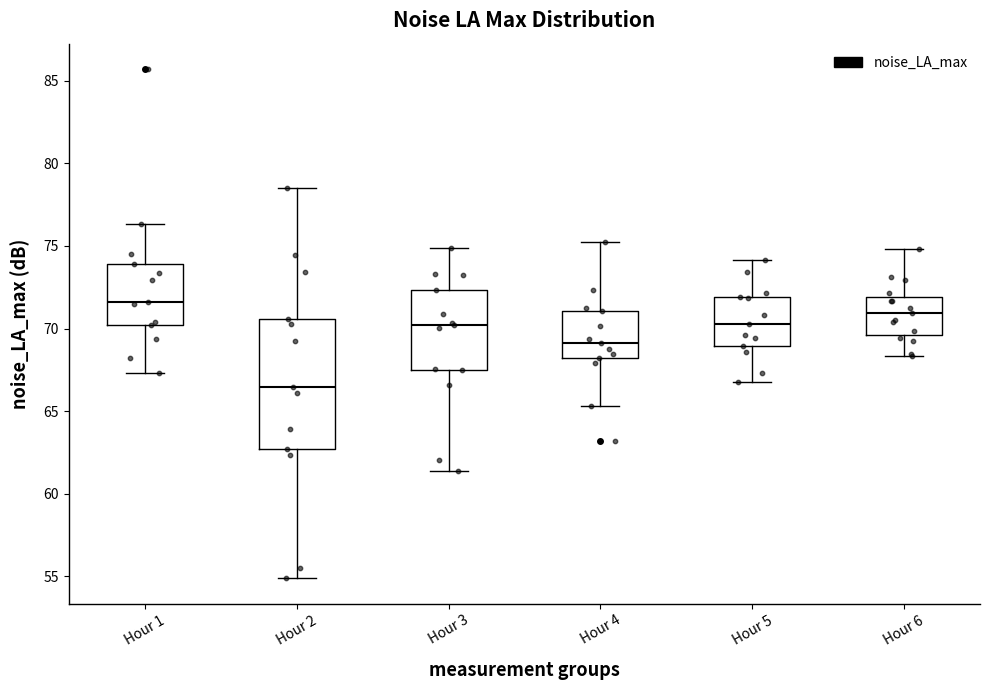

Reading left to right, read every box against the y-axis: the position of its median line, the range the box covers, and the ends of its whiskers. The values are not printed on the chart, so give them approximately, as read against the axis.

Hour 1: median 71.5, box 70.0 to 74.0, whiskers 67.5 to 76.5
Hour 2: median 66.5, box 62.5 to 70.5, whiskers 55.0 to 78.5
Hour 3: median 70.0, box 67.5 to 72.5, whiskers 61.5 to 75.0
Hour 4: median 69.0, box 68.0 to 71.0, whiskers 65.5 to 75.0
Hour 5: median 70.5, box 69.0 to 72.0, whiskers 66.5 to 74.0
Hour 6: median 71.0, box 69.5 to 72.0, whiskers 68.5 to 75.0